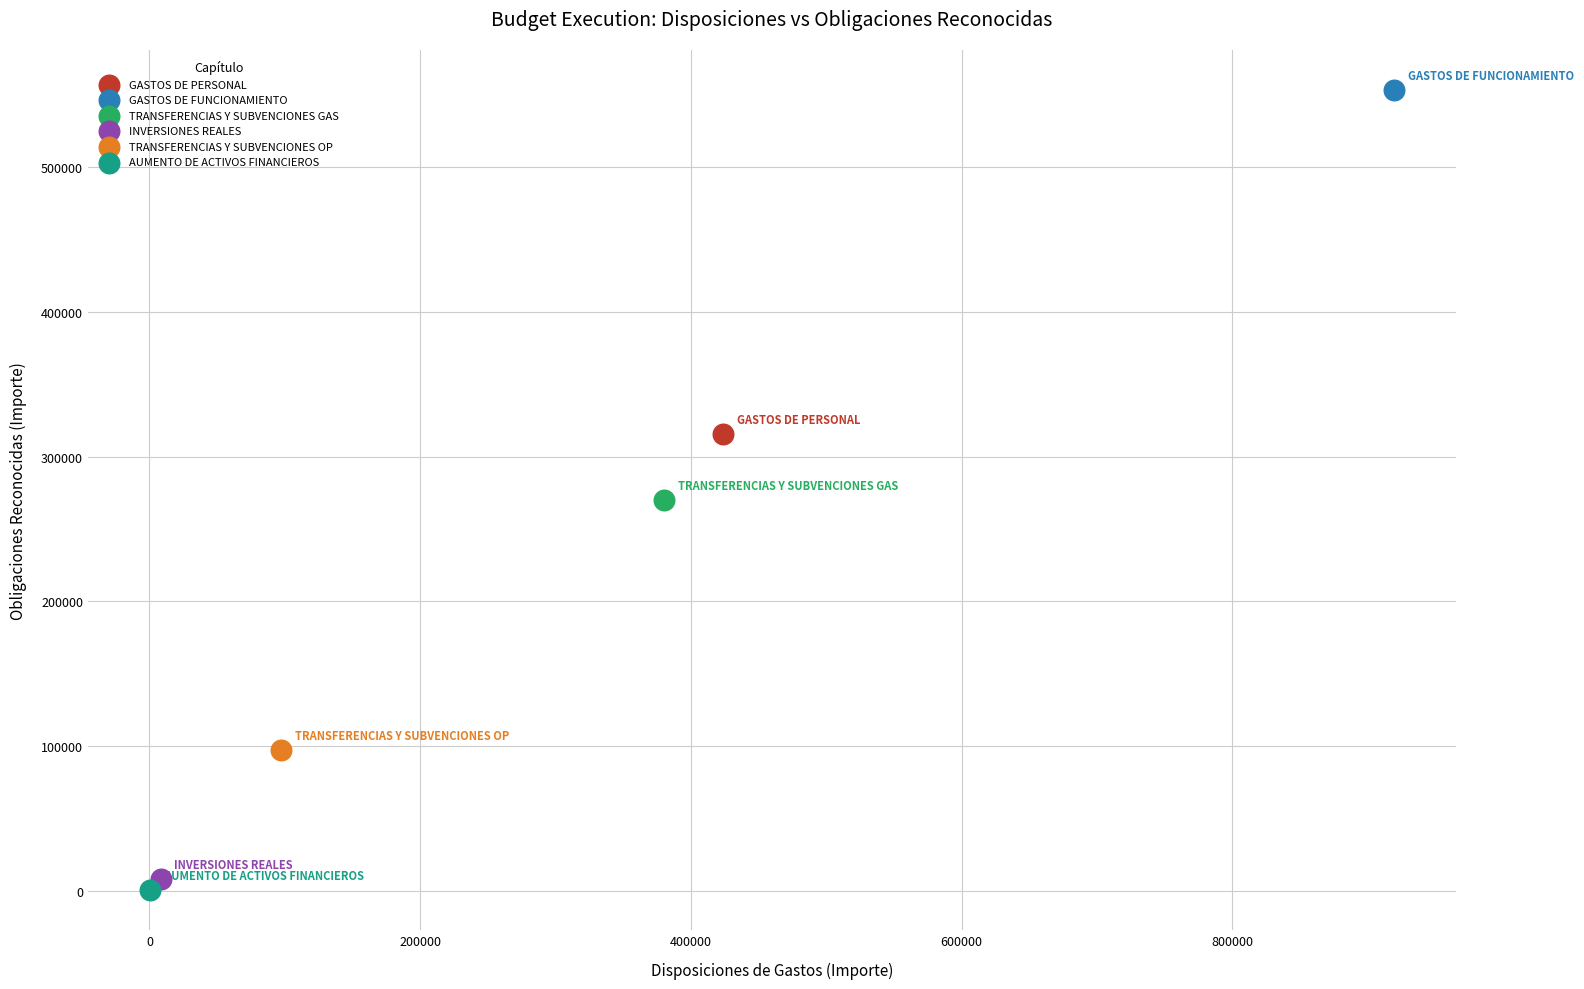

What are all the series names shown in the legend?

GASTOS DE PERSONAL, GASTOS DE FUNCIONAMIENTO, TRANSFERENCIAS Y SUBVENCIONES GAS, INVERSIONES REALES, TRANSFERENCIAS Y SUBVENCIONES OP, AUMENTO DE ACTIVOS FINANCIEROS